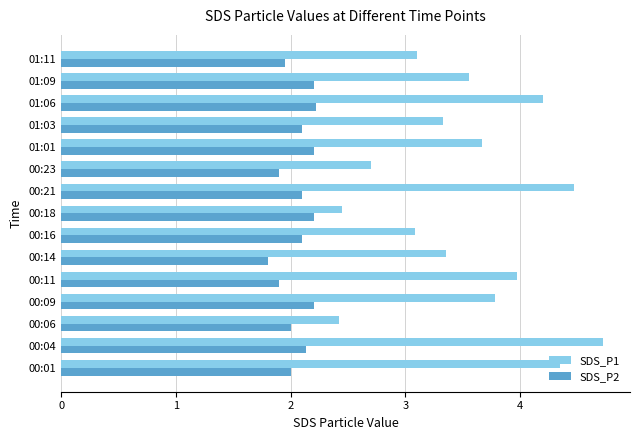

Which series has the widest spread of values?

SDS_P1